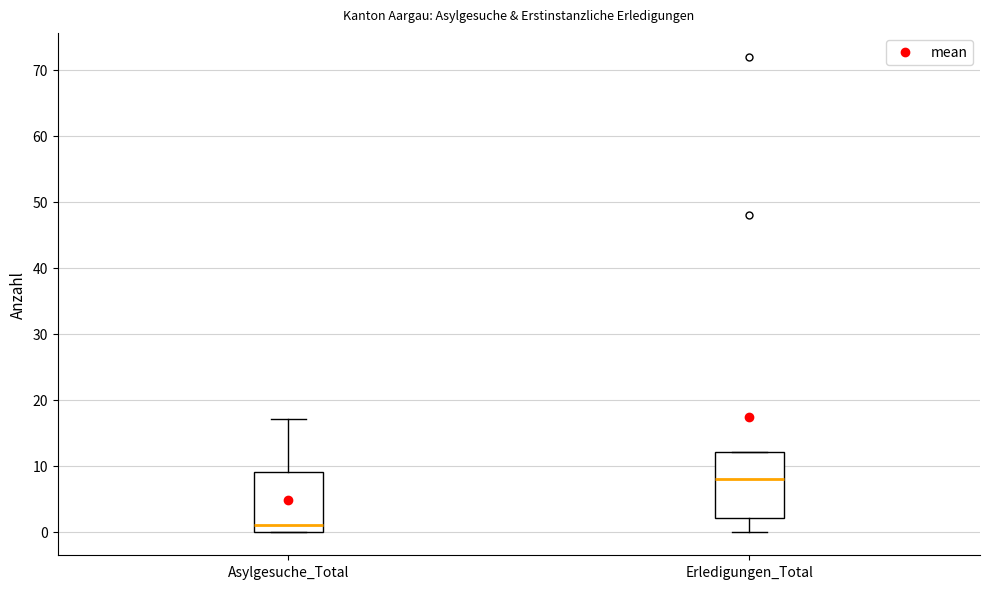

Where is the upper edge of the box for Erledigungen_Total on the y-axis? The values are not printed on the chart, so give them approximately, as read against the axis.

12